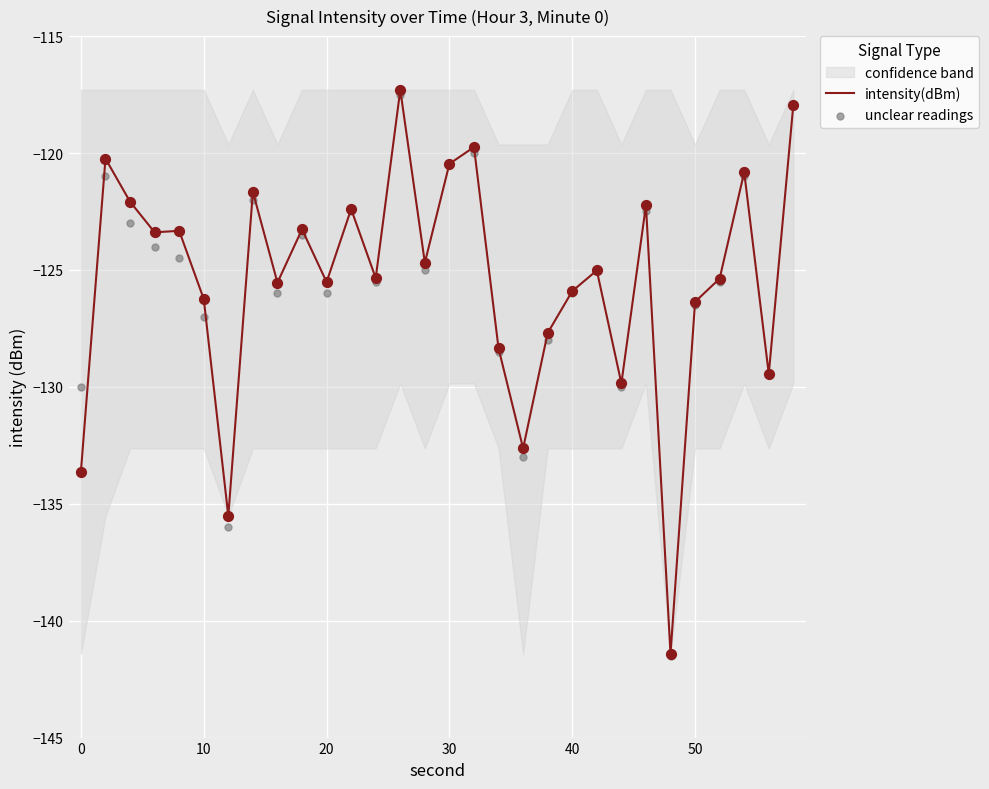

True or false: intensity(dBm) has a value of -126.2 at 10.

True